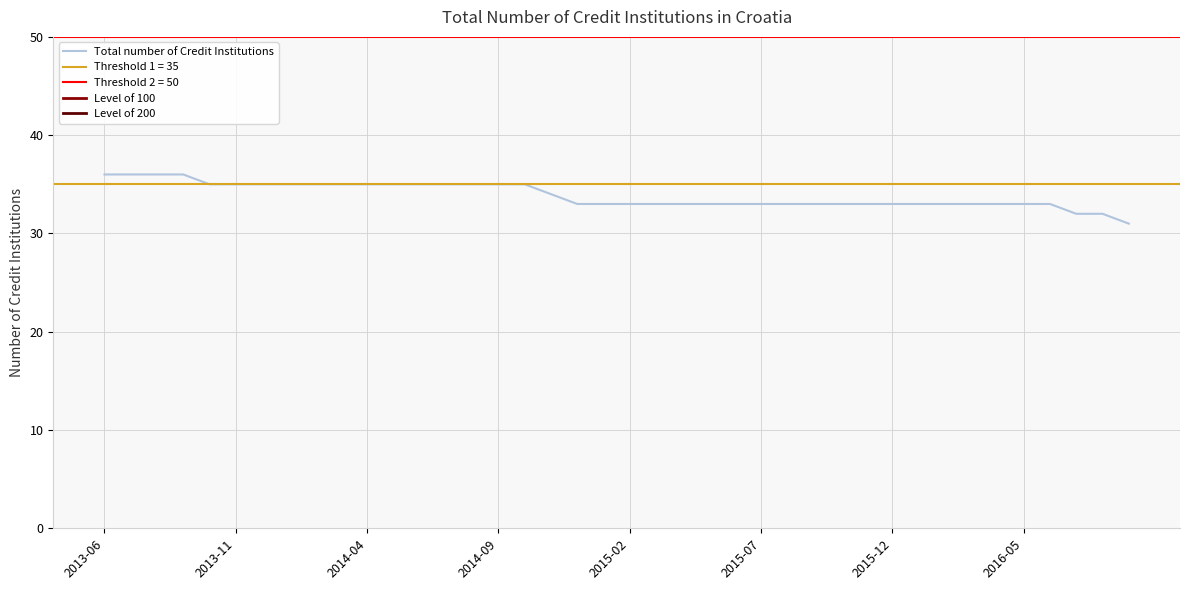

Reading left to right, extract all data points from this chart.

2013-06=36	2013-07=36	2013-08=36	2013-09=36	2013-10=35	2013-11=35	2013-12=35	2014-01=35	2014-02=35	2014-03=35	2014-04=35	2014-05=35	2014-06=35	2014-07=35	2014-08=35	2014-09=35	2014-10=35	2014-11=34	2014-12=33	2015-01=33	2015-02=33	2015-03=33	2015-04=33	2015-05=33	2015-06=33	2015-07=33	2015-08=33	2015-09=33	2015-10=33	2015-11=33	2015-12=33	2016-01=33	2016-02=33	2016-03=33	2016-04=33	2016-05=33	2016-06=33	2016-07=32	2016-08=32	2016-09=31